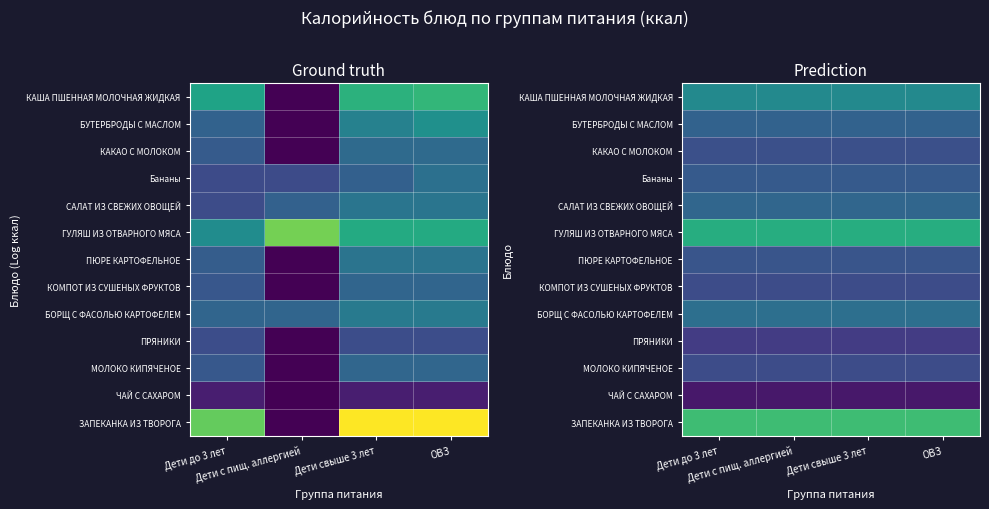

What is the maximum value shown in the chart?

214.3